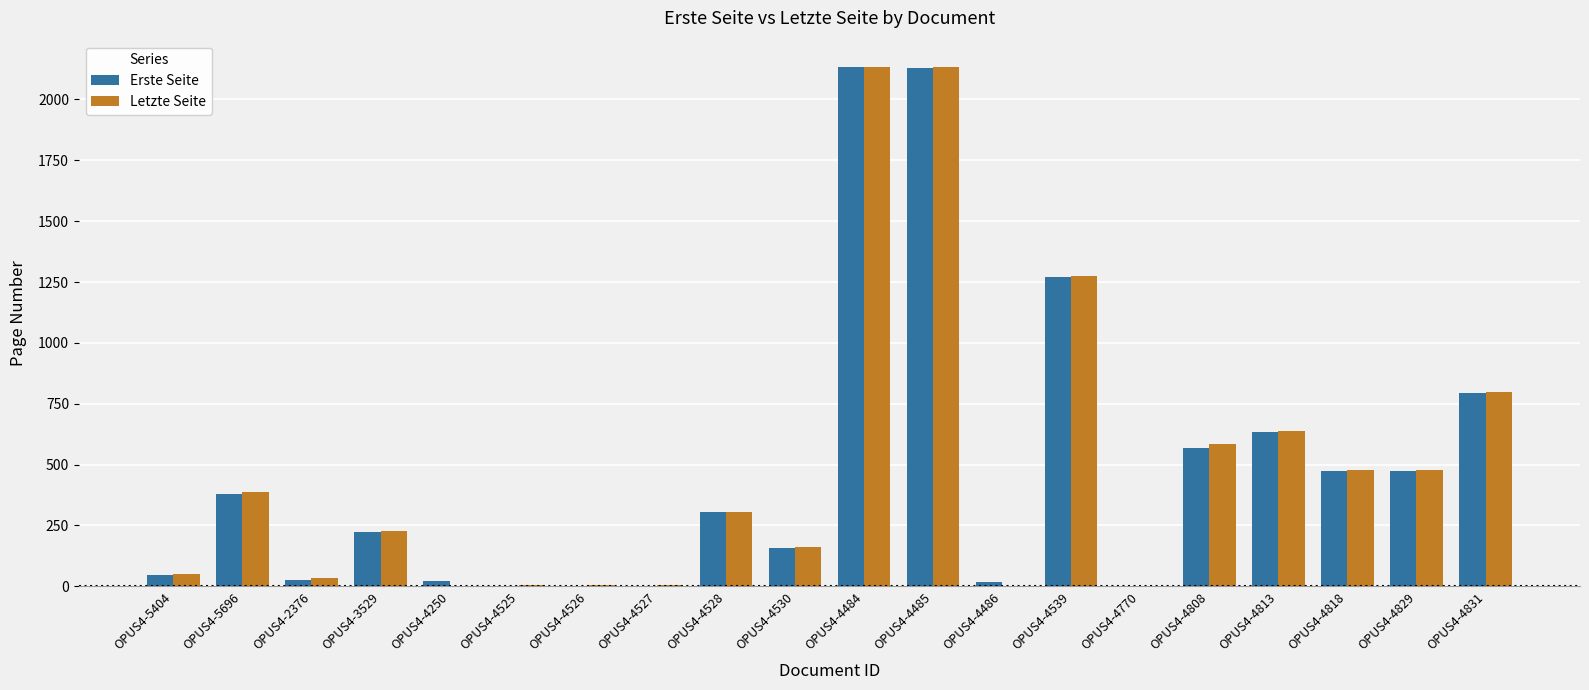

Where is Erste Seite nearest to the value 1066?

OPUS4-4539